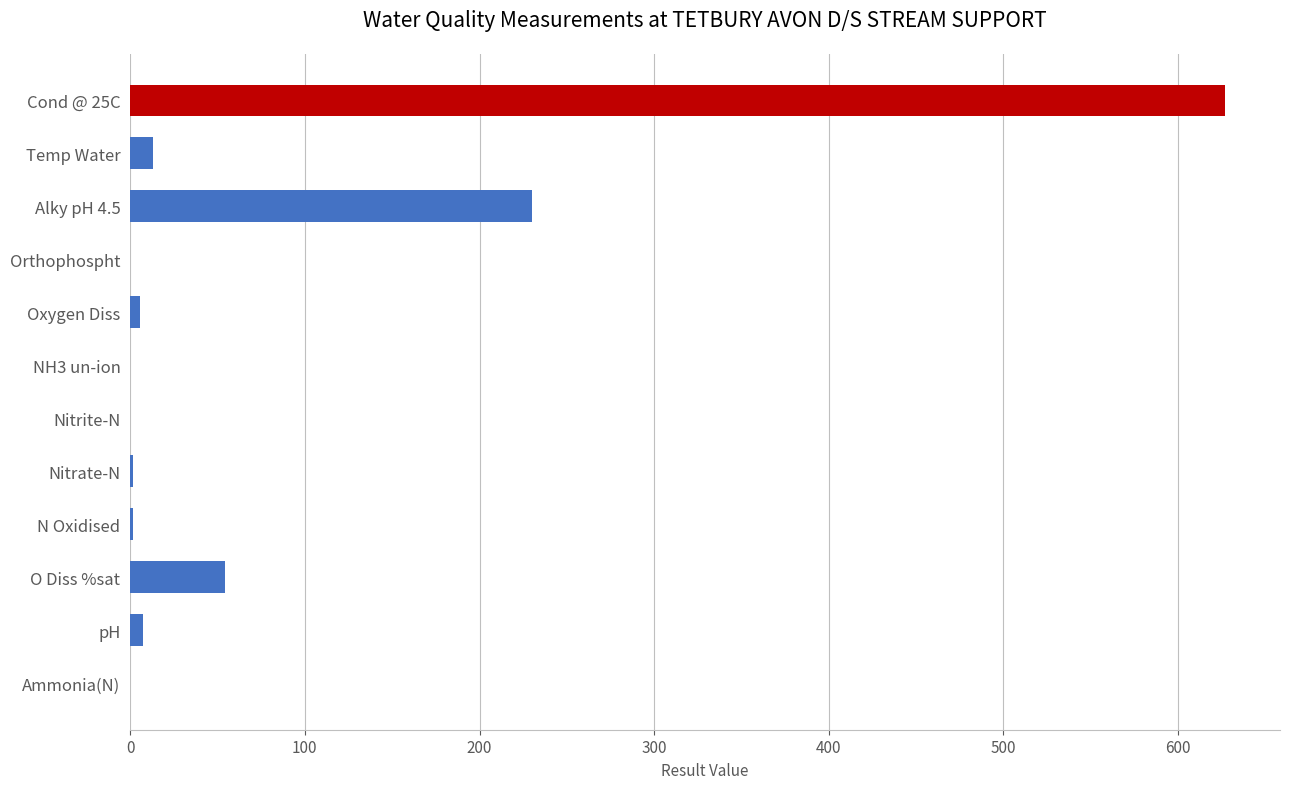

What is the sum of all values?

940.6